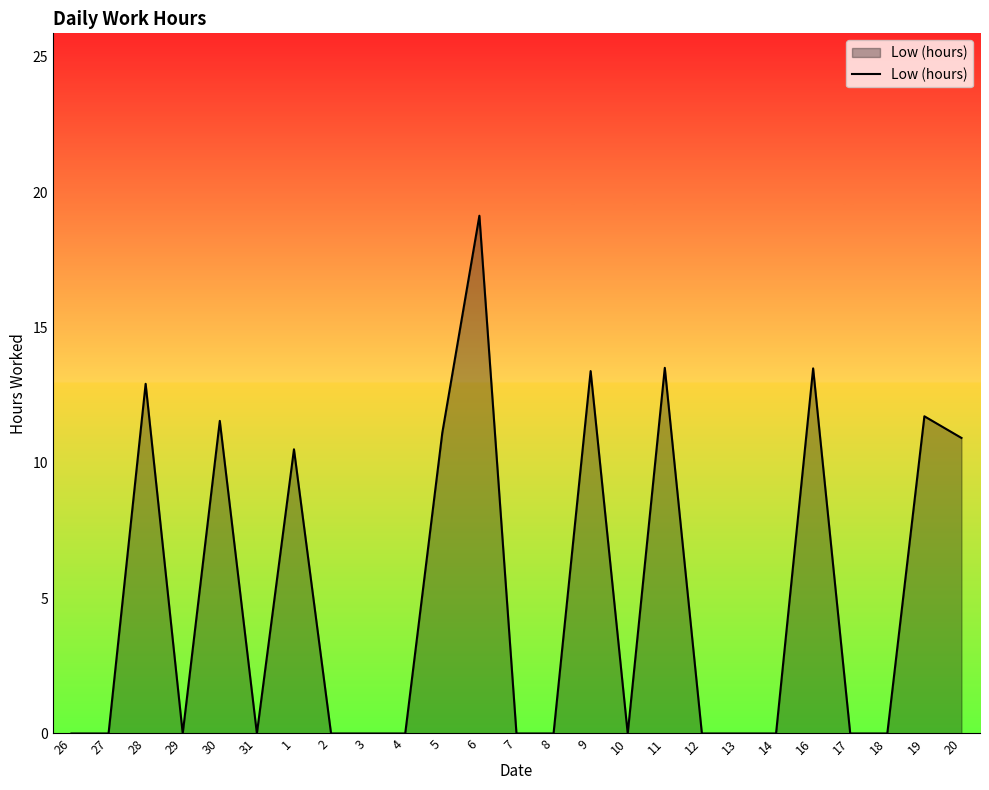

What is the ratio of the value at 20 to the value at 6?

0.6